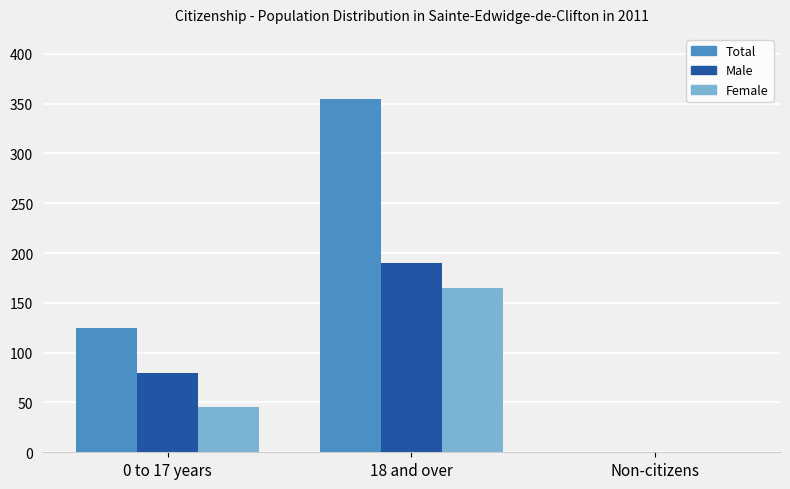

How many positive values does the Male series have?

2